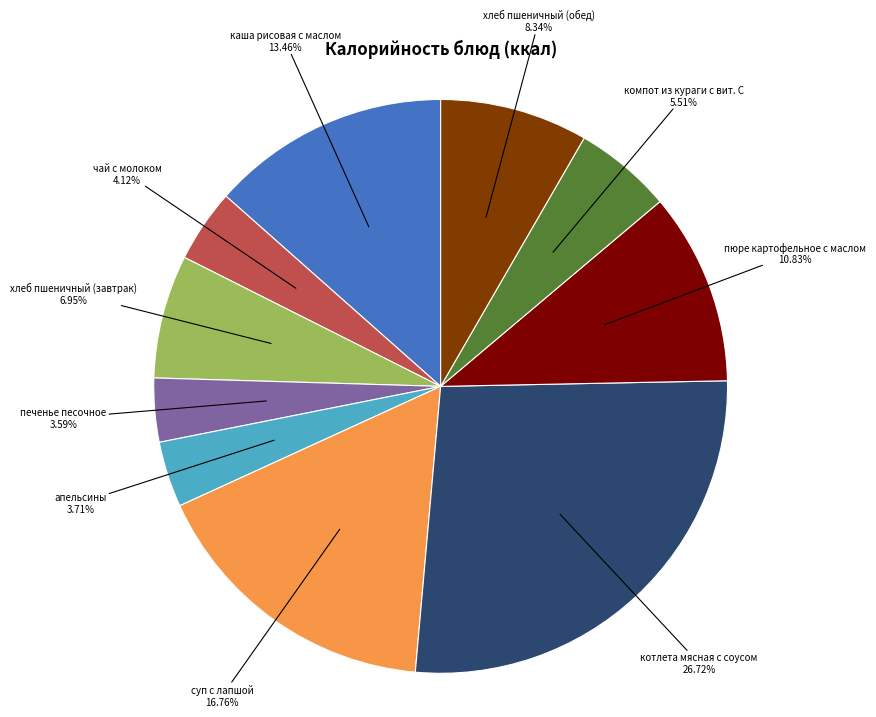

To the nearest percent, what is the average slice percentage?

10%